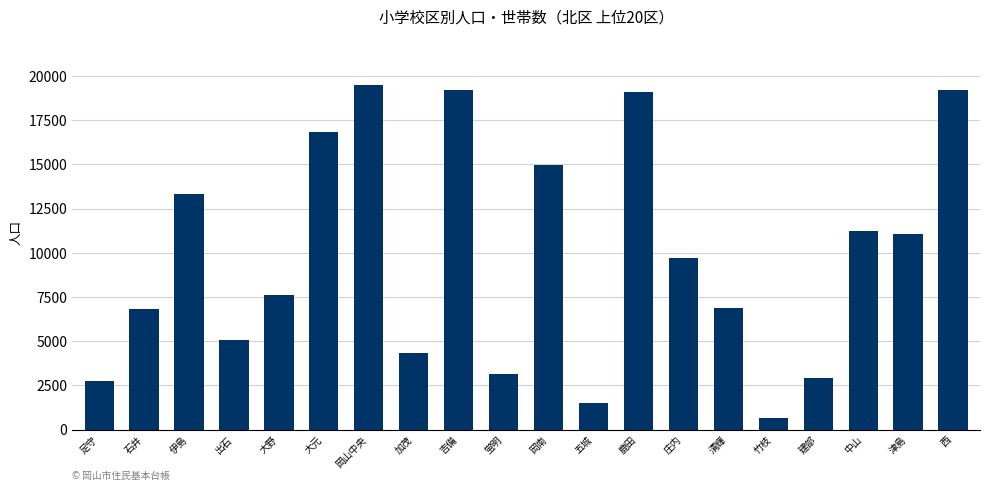

At which label does the data first exceed 9703?

伊島